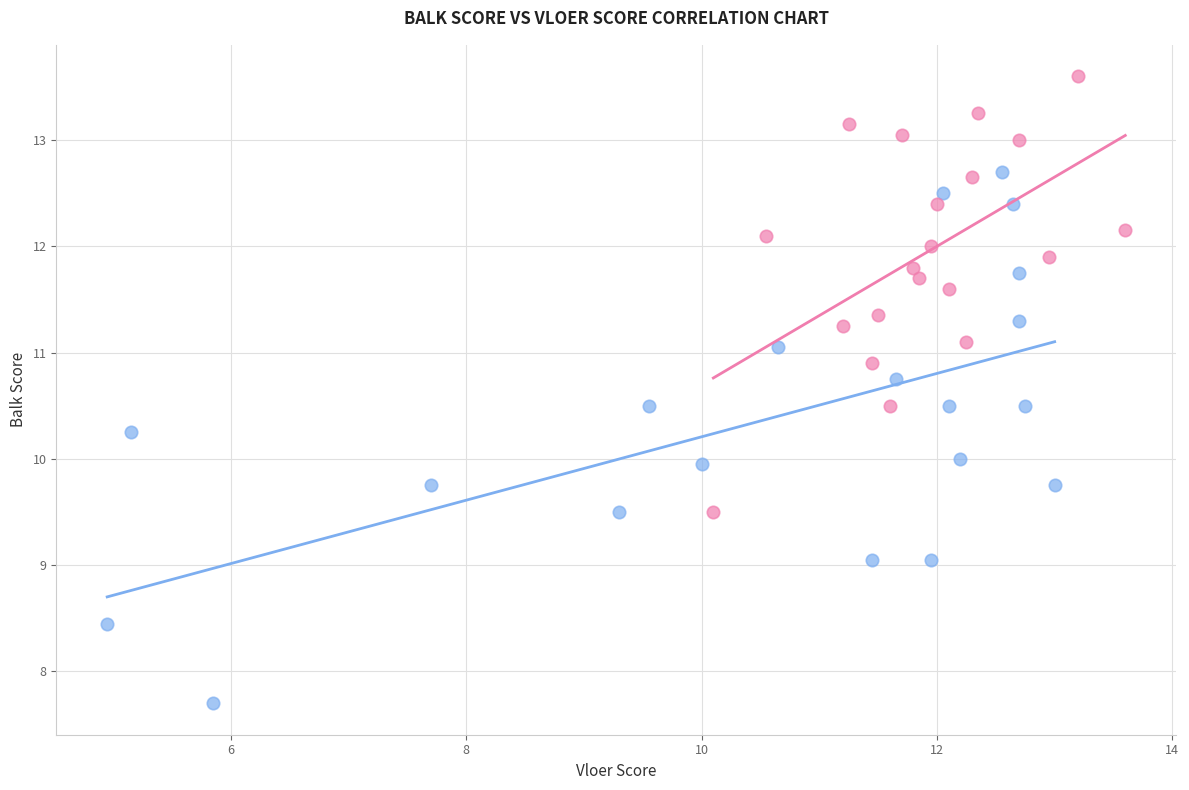

Which series contains the highest Y value?

D1 Gymnasts